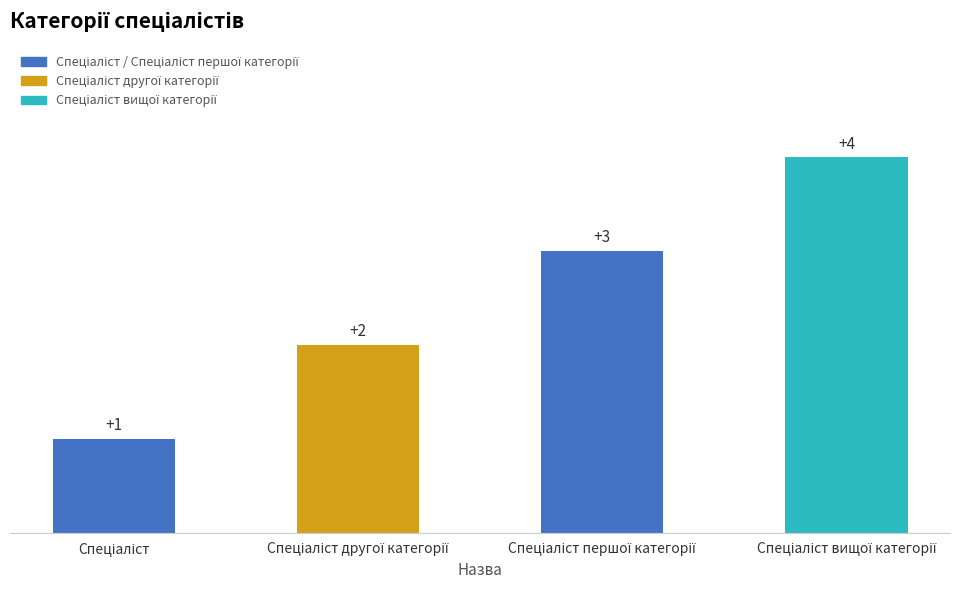

What is the value of the 2nd bar from the left?

2